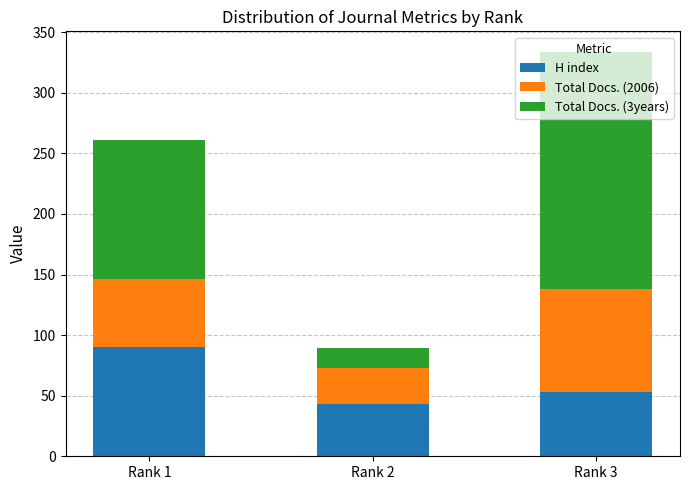

The value of H index at Rank 2 is 75. True or false?

False